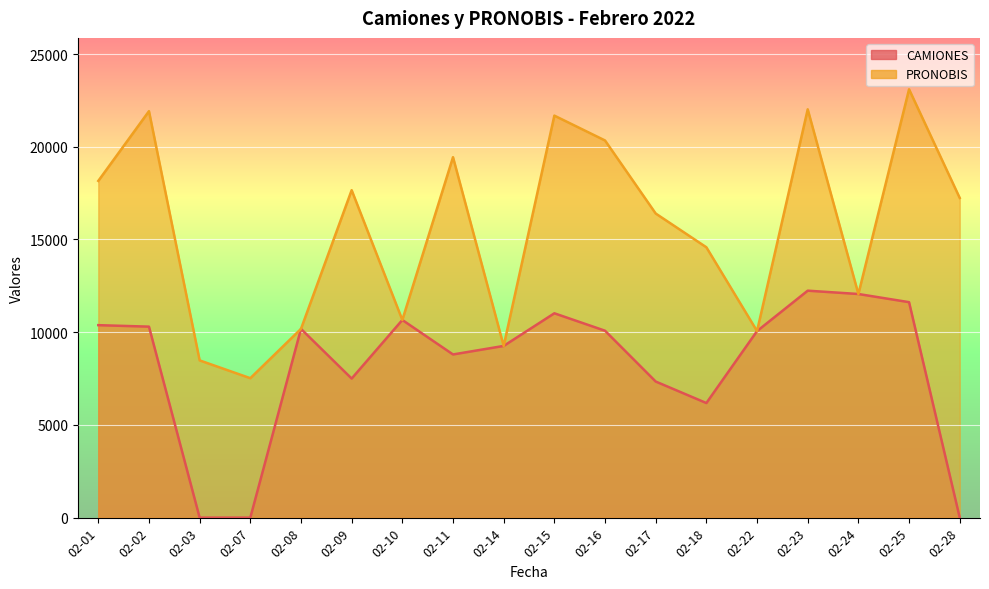

What is the difference between the PRONOBIS values at 02-28 and 02-17?

840